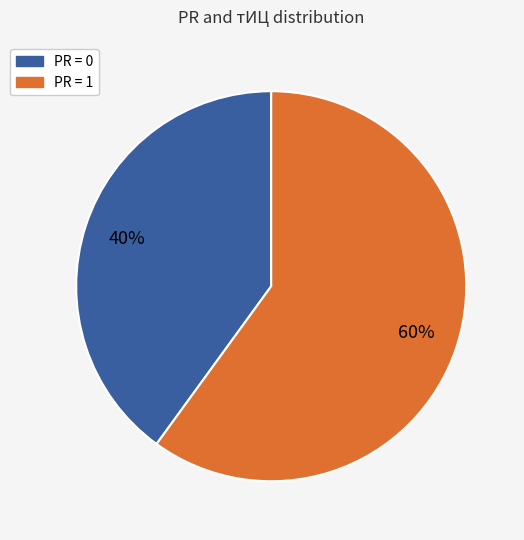

Is it true that PR = 0 is 40% of the pie?

True